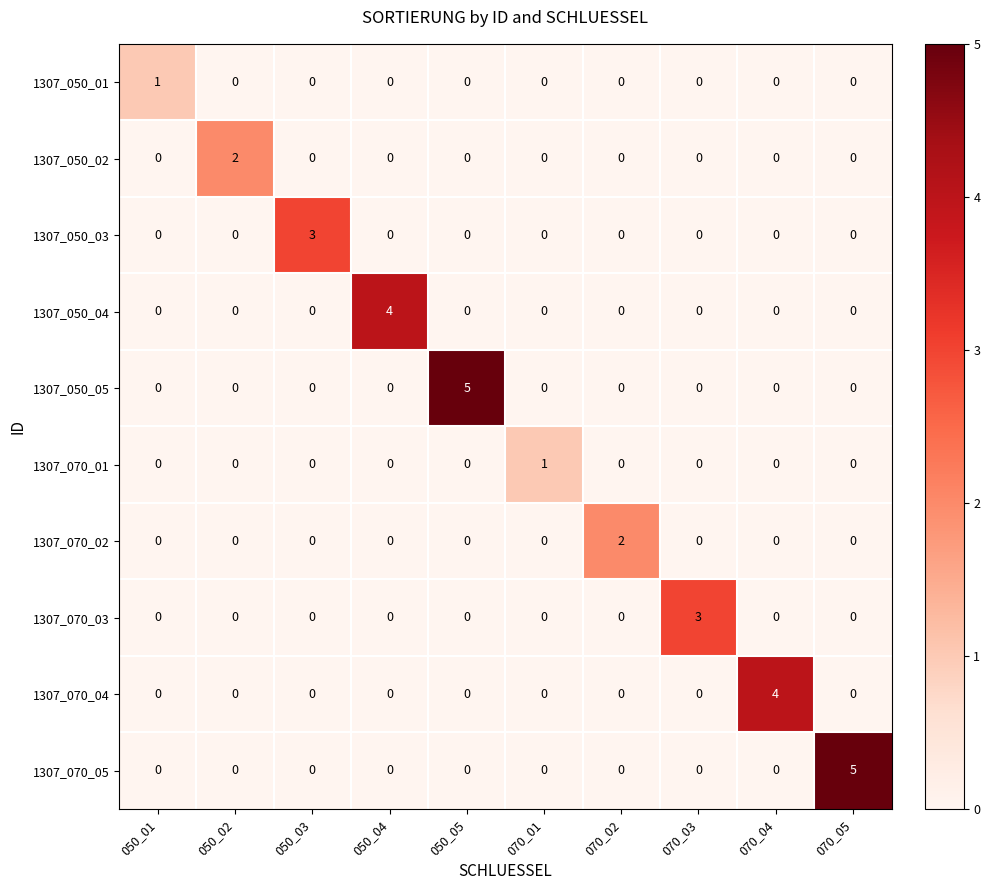

Between 050_02 and 050_04, which series saw the biggest shift?

1307_050_04